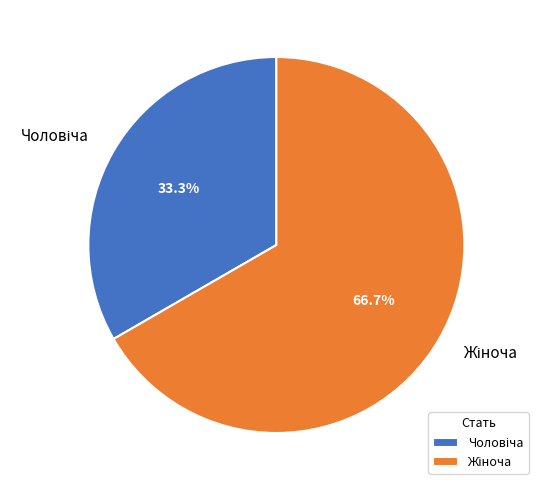

Is there a majority slice in this chart?

Yes